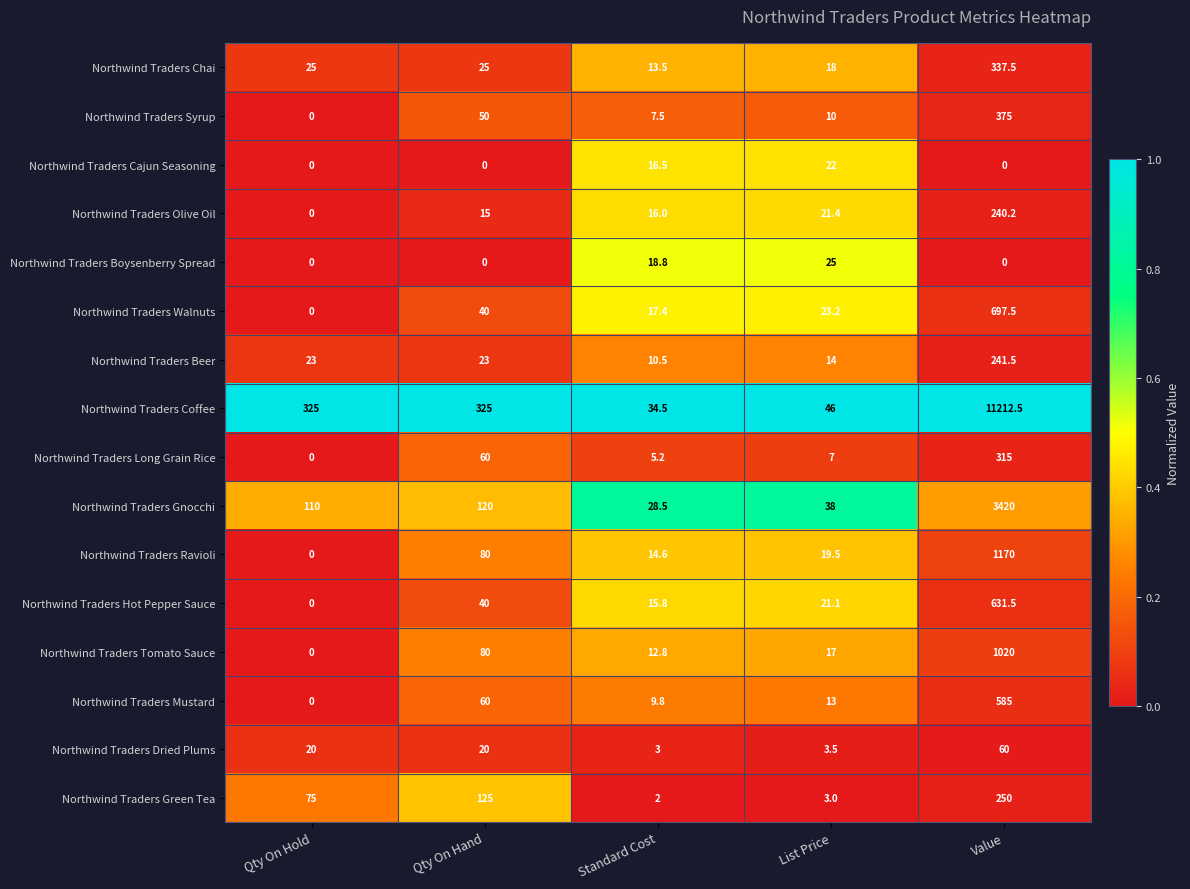

What is the spread (max minus min) of values at Value?

11212.5